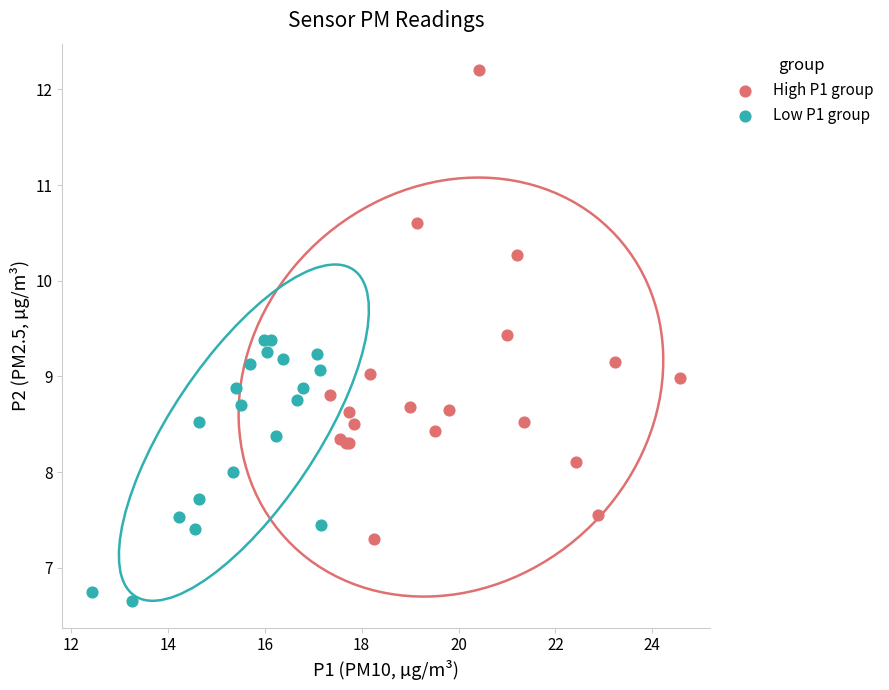

Which series contains the highest Y value?

High P1 group